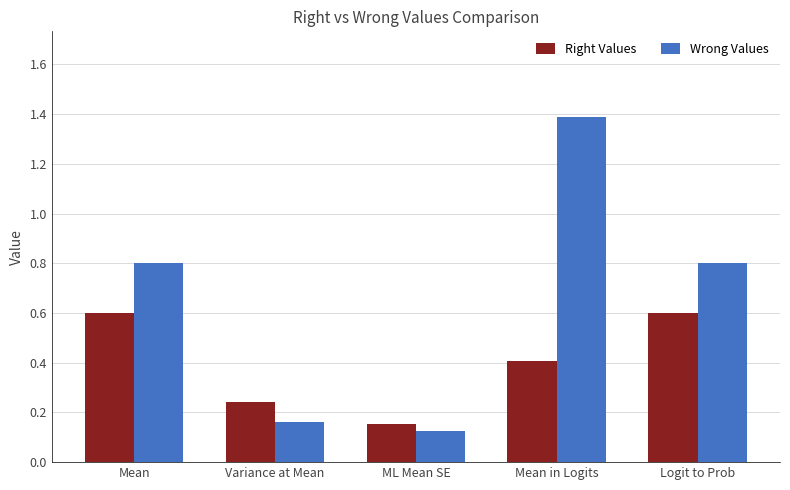

Between Variance at Mean and Mean in Logits, which series saw the biggest shift?

Wrong Values